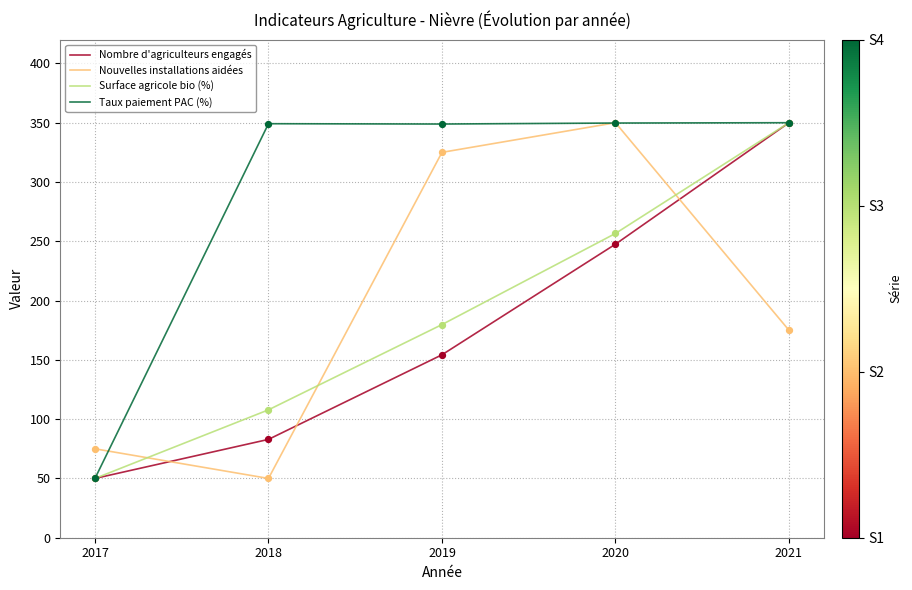

At which category is the sum across all series the highest?

2021